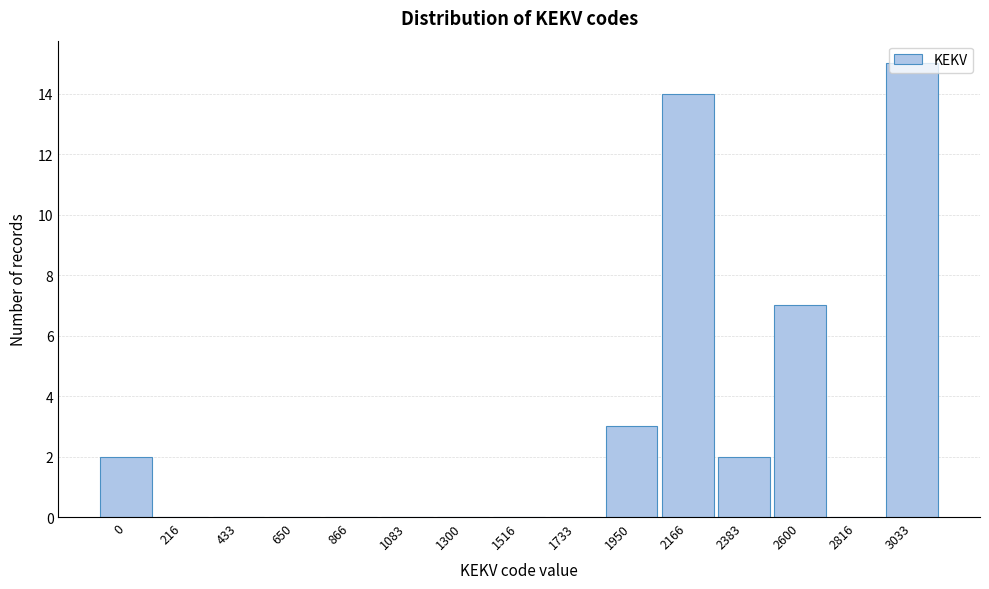

Which label corresponds to the largest value in the chart?

3033